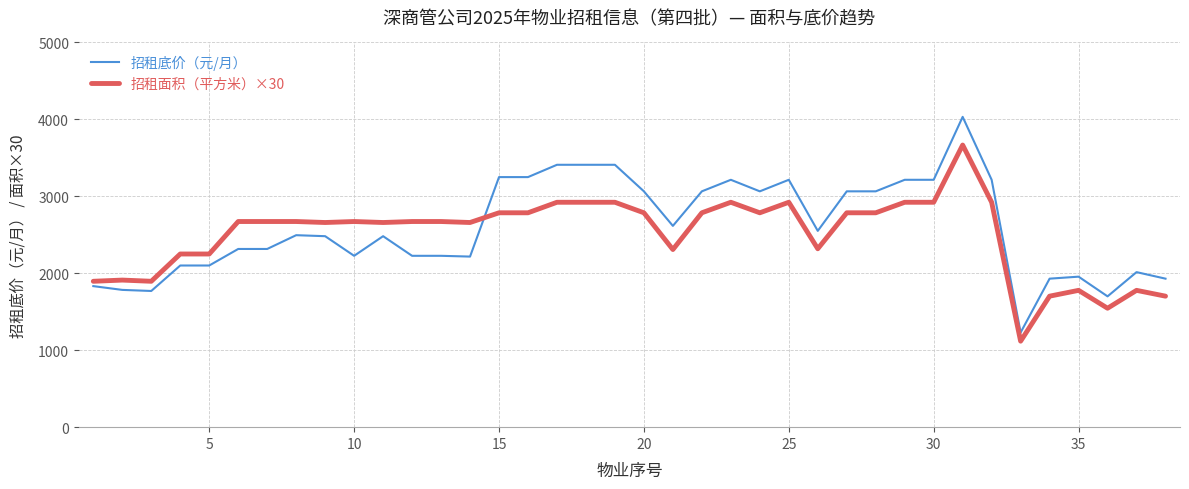

What is the difference between the maximum and minimum values in the 招租面积（平方米）×30 series?

2549.1